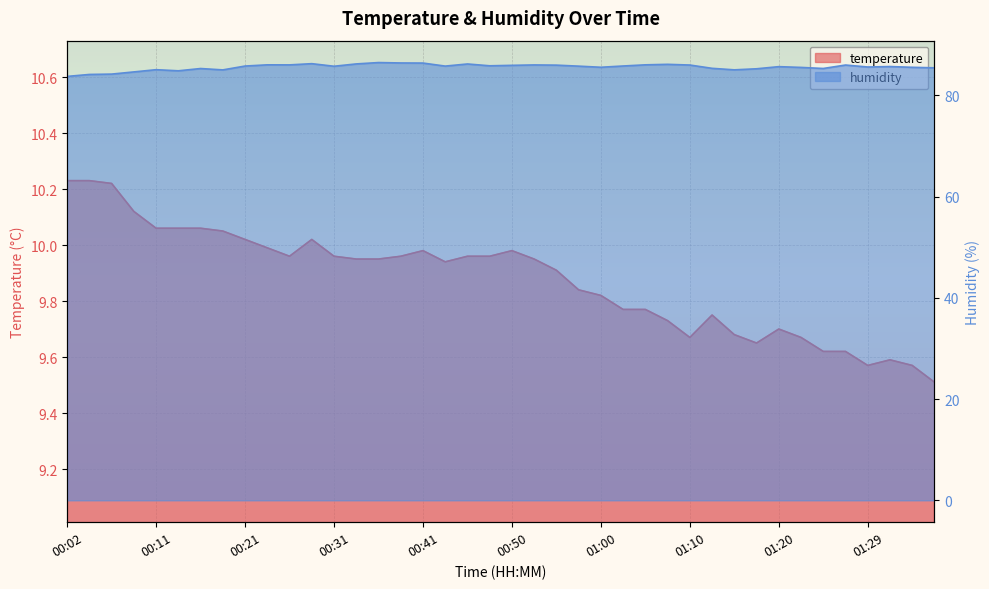

What is the total value across all series at 00:55?

95.9